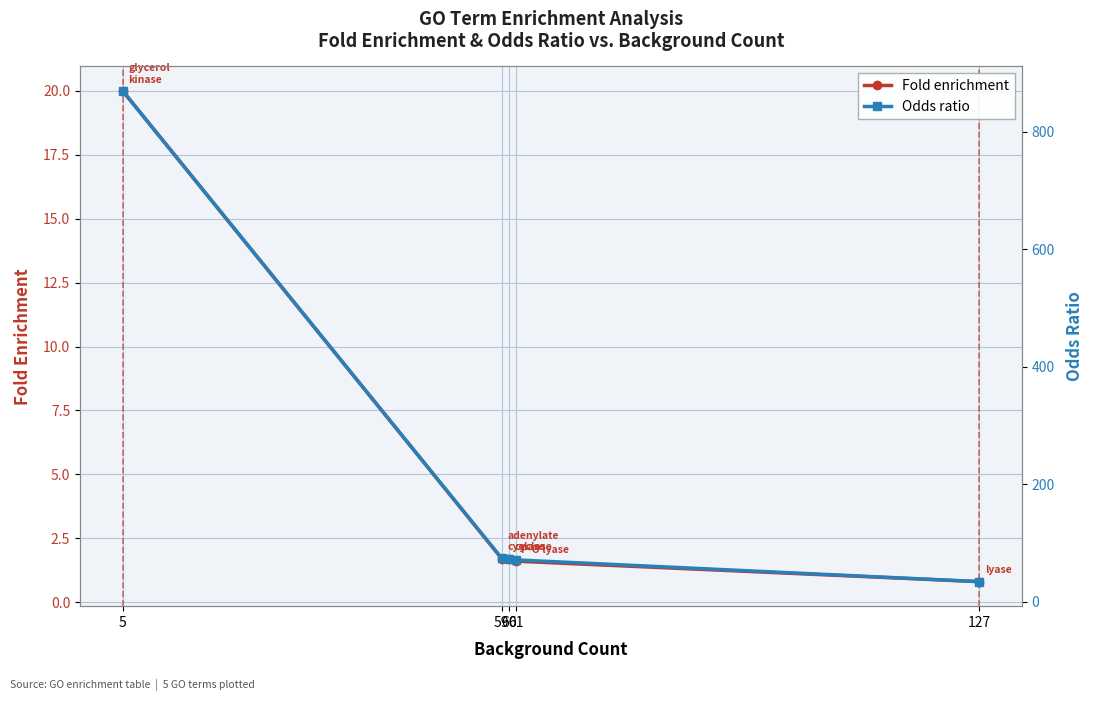

What is the difference between the maximum and minimum values in the Fold enrichment series?

19.2